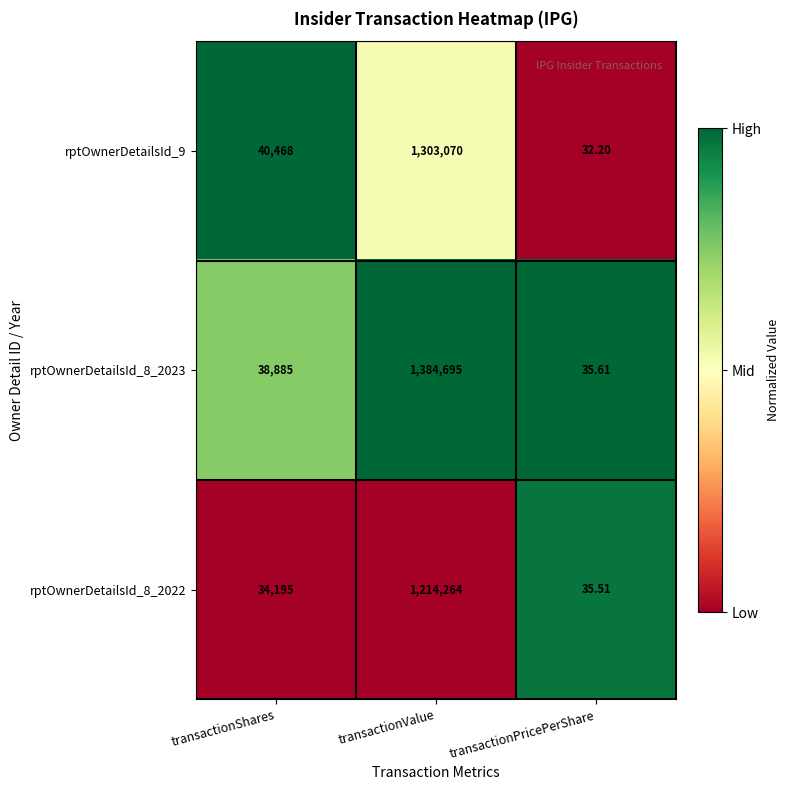

At which label is rptOwnerDetailsId_9 closest to 651551?

transactionShares